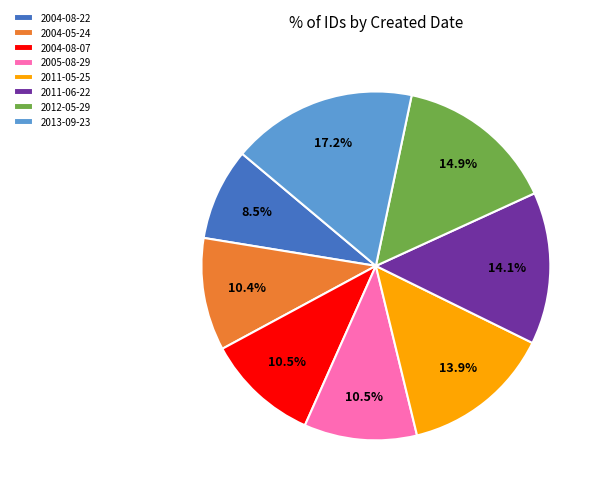

To the nearest percent, what portion does 2013-09-23 represent?

17%